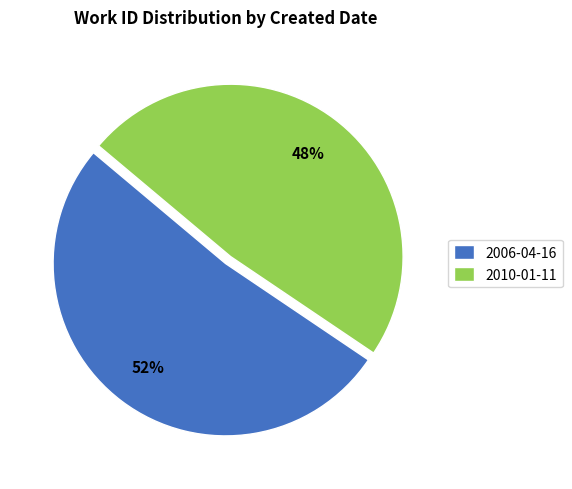

What is the majority slice?

2006-04-16